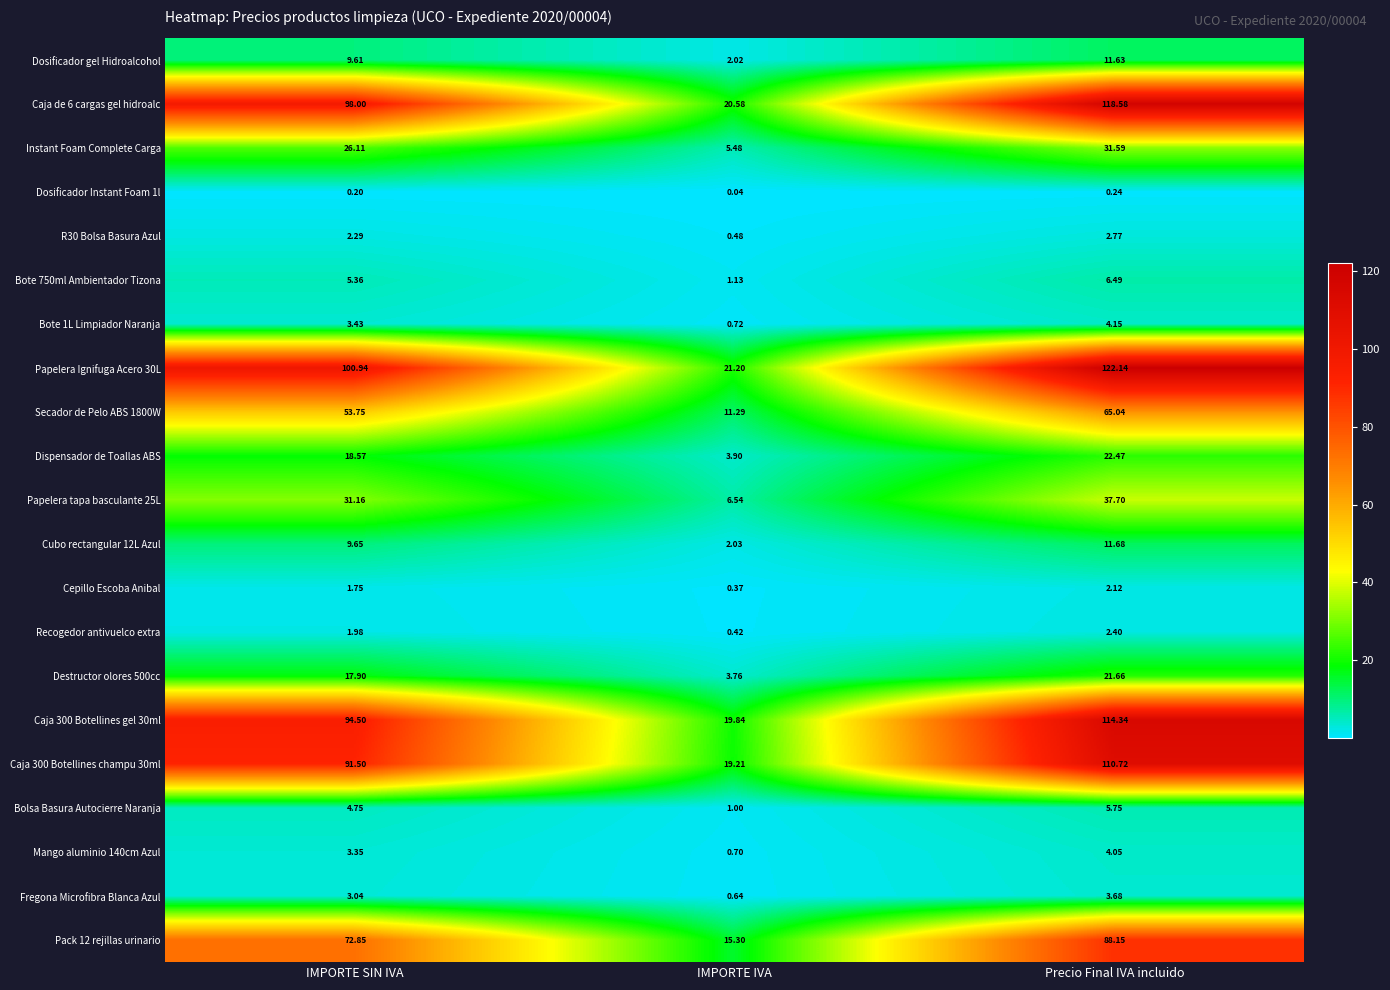

Rank the series at IMPORTE SIN IVA from lowest to highest value.

Dosificador Instant Foam 1l, Cepillo Escoba Anibal, Recogedor antivuelco extra, R30 Bolsa Basura Azul, Fregona Microfibra Blanca Azul, Mango aluminio 140cm Azul, Bote 1L Limpiador Naranja, Bolsa Basura Autocierre Naranja, Bote 750ml Ambientador Tizona, Dosificador gel Hidroalcohol, Cubo rectangular 12L Azul, Destructor olores 500cc, Dispensador de Toallas ABS, Instant Foam Complete Carga, Papelera tapa basculante 25L, Secador de Pelo ABS 1800W, Pack 12 rejillas urinario, Caja 300 Botellines champu 30ml, Caja 300 Botellines gel 30ml, Caja de 6 cargas gel hidroalc, Papelera Ignifuga Acero 30L